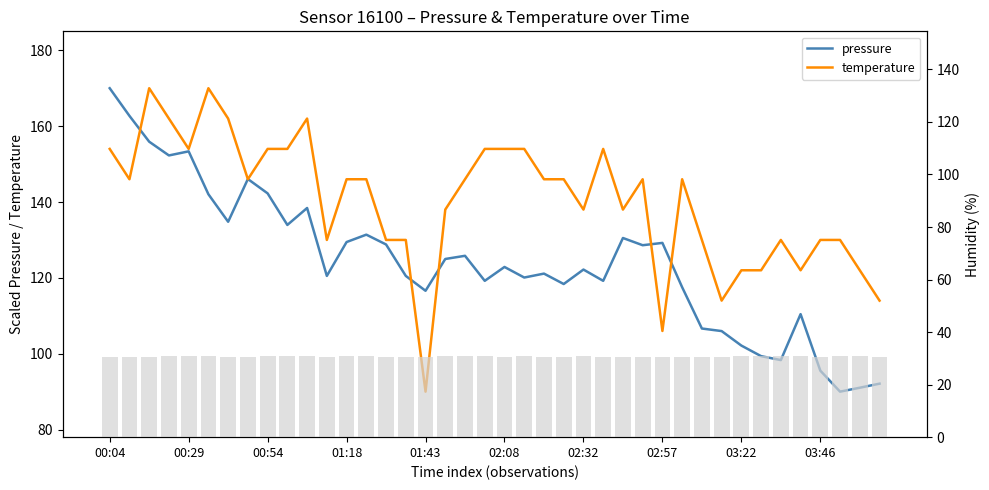

Which series has the largest total across all categories?

temperature